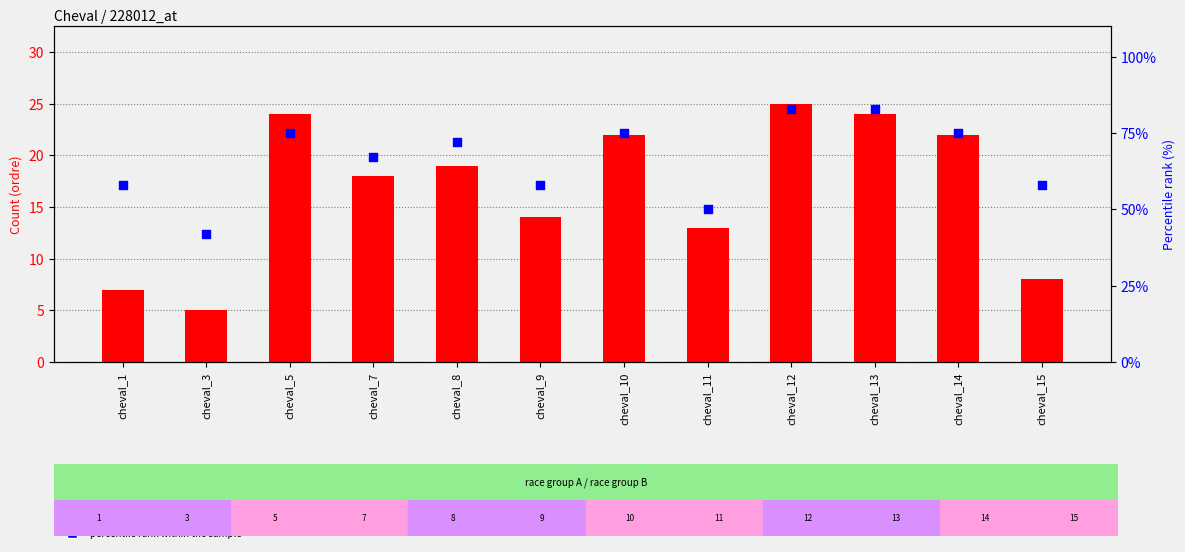

Which series has the widest spread of Y values?

percentile rank within the sample